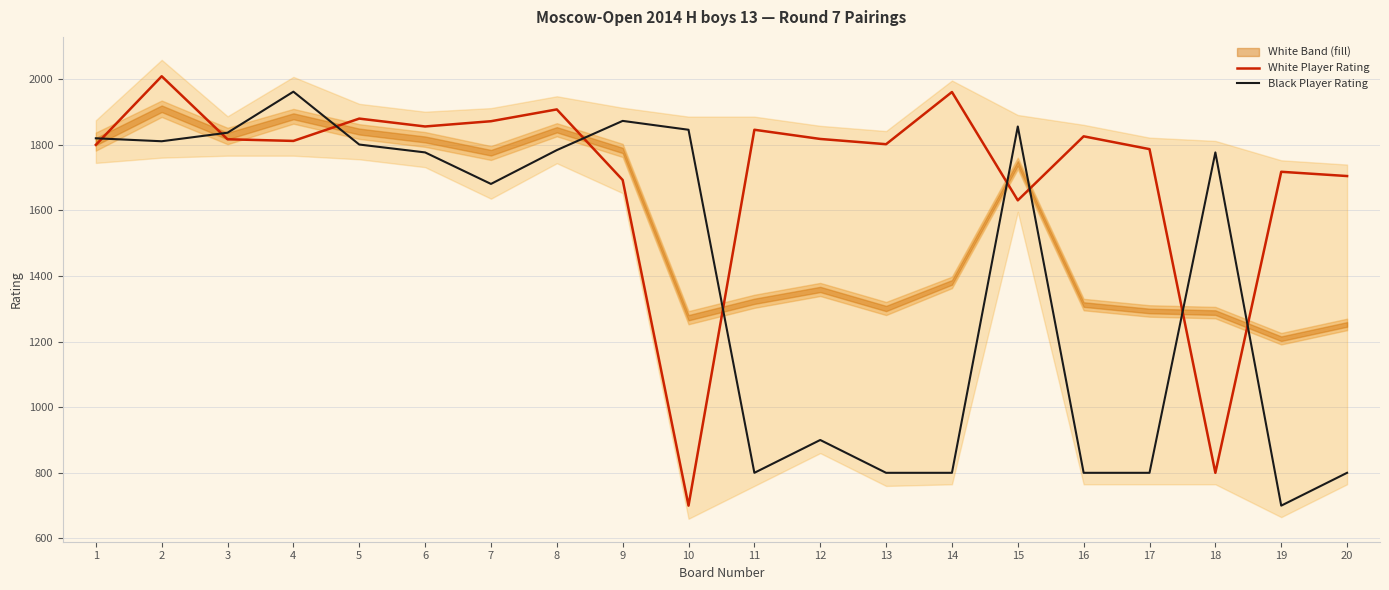

Which series has the widest spread of values?

White Player Rating